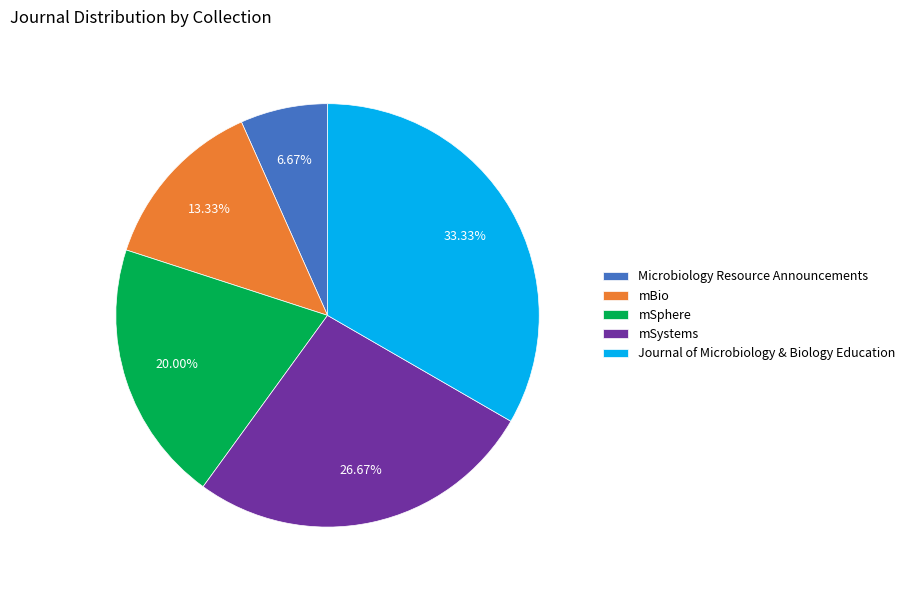

Is there any slice that represents more than half of the pie?

No